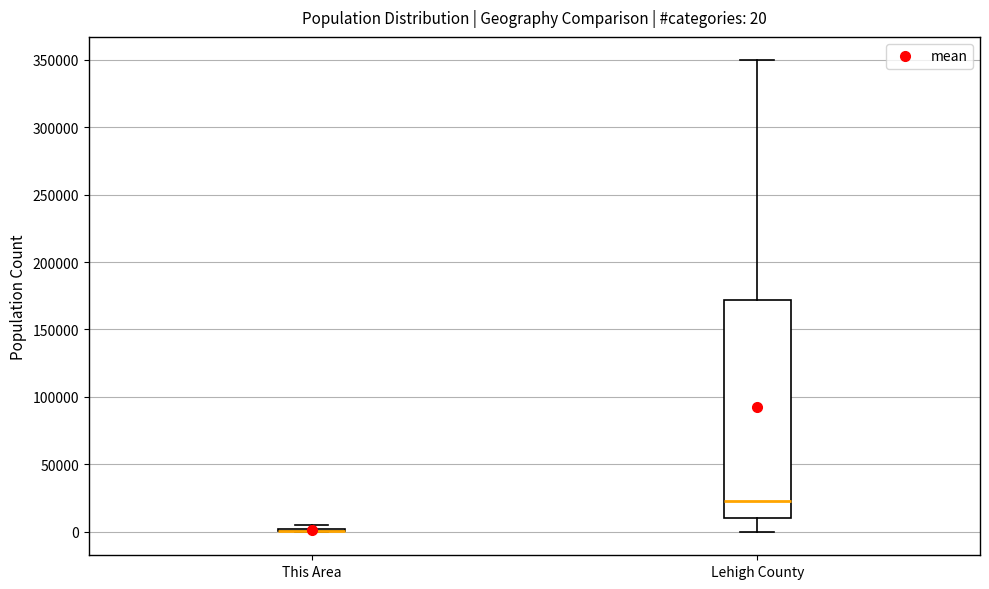

Comparing the boxes themselves (not the whiskers), which one is the tallest?

Lehigh County